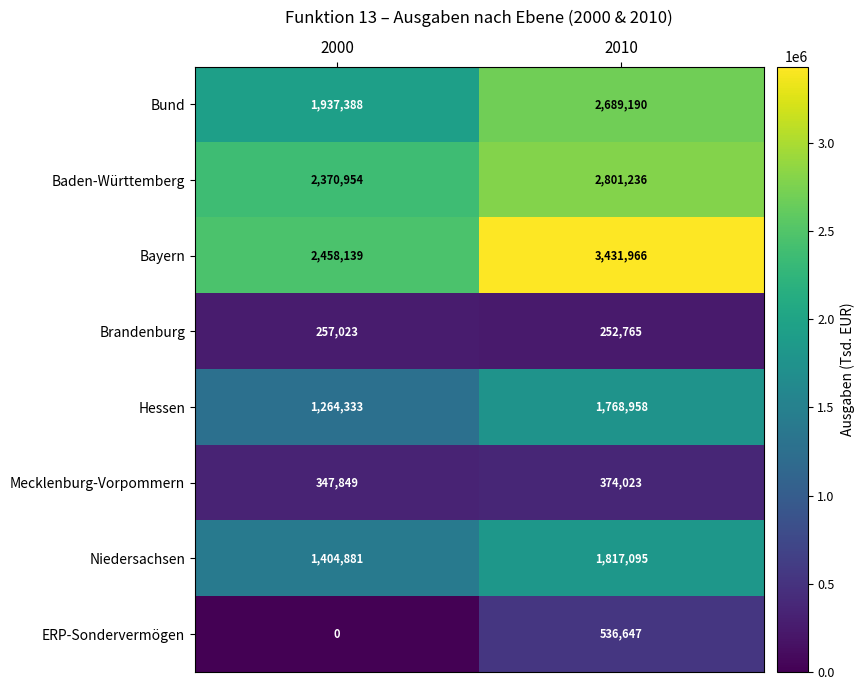

At which category is the sum across all series the highest?

2010